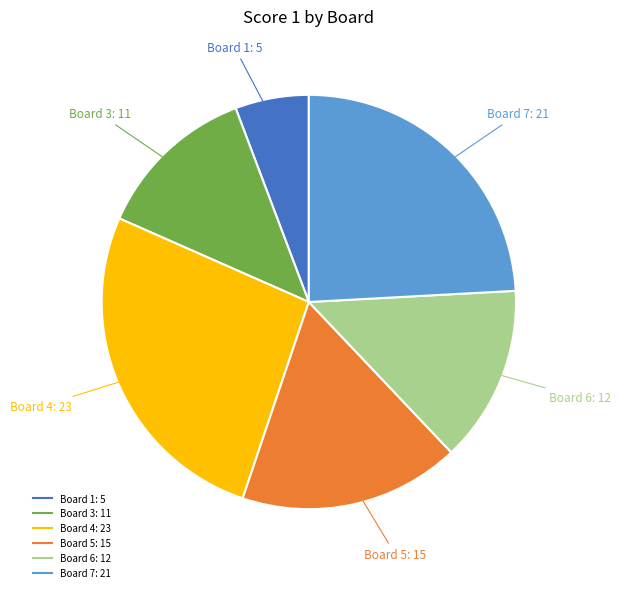

What is the ratio of the value at Board 4 to the value at Board 6?

1.9